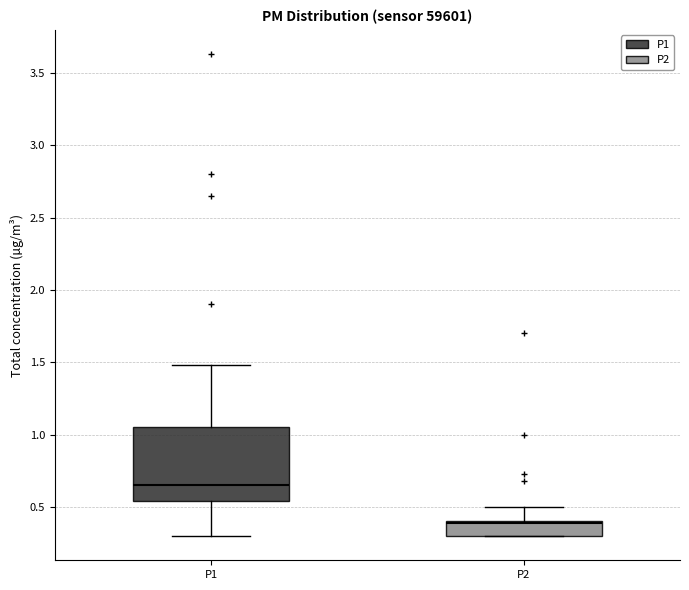

Which box's median line is the highest?

P1